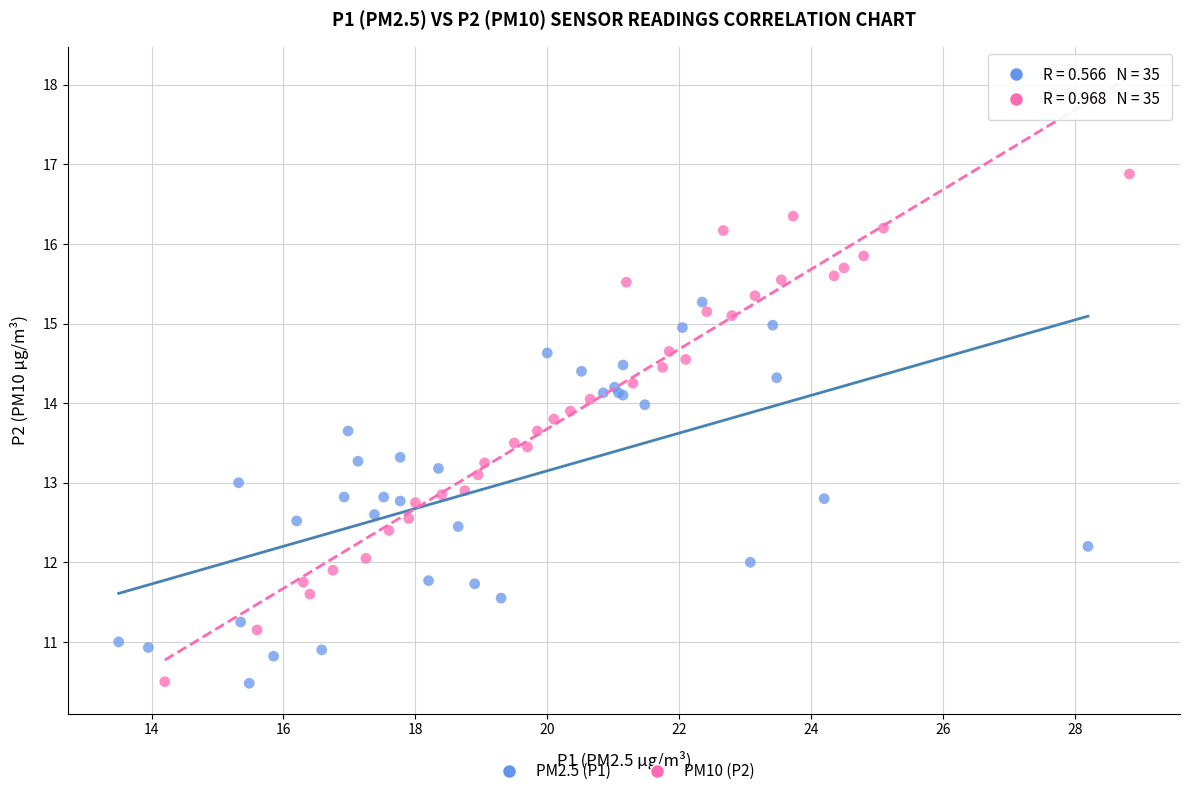

Which series reaches the maximum Y coordinate?

PM10 (P2)